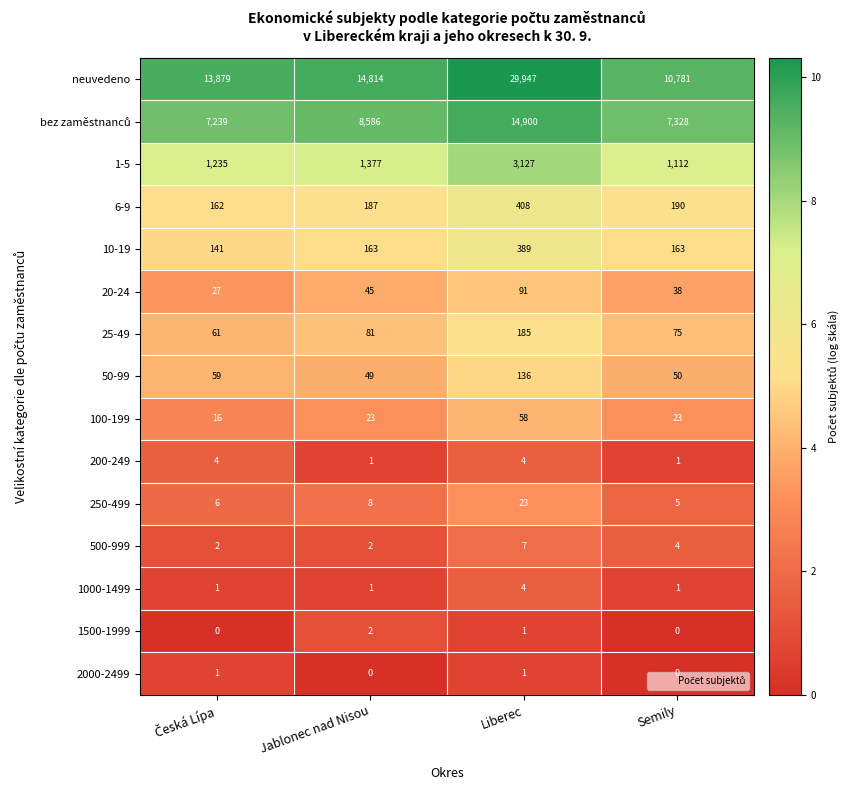

At how many categories does at least one series exceed 2?

4